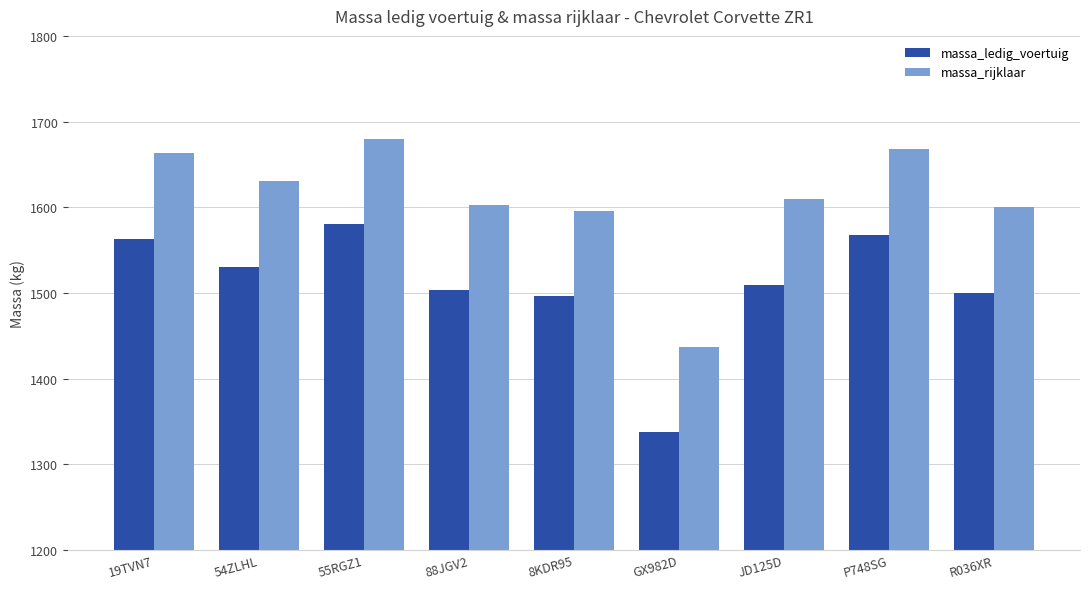

Rank the series at P748SG from lowest to highest value.

massa_ledig_voertuig, massa_rijklaar